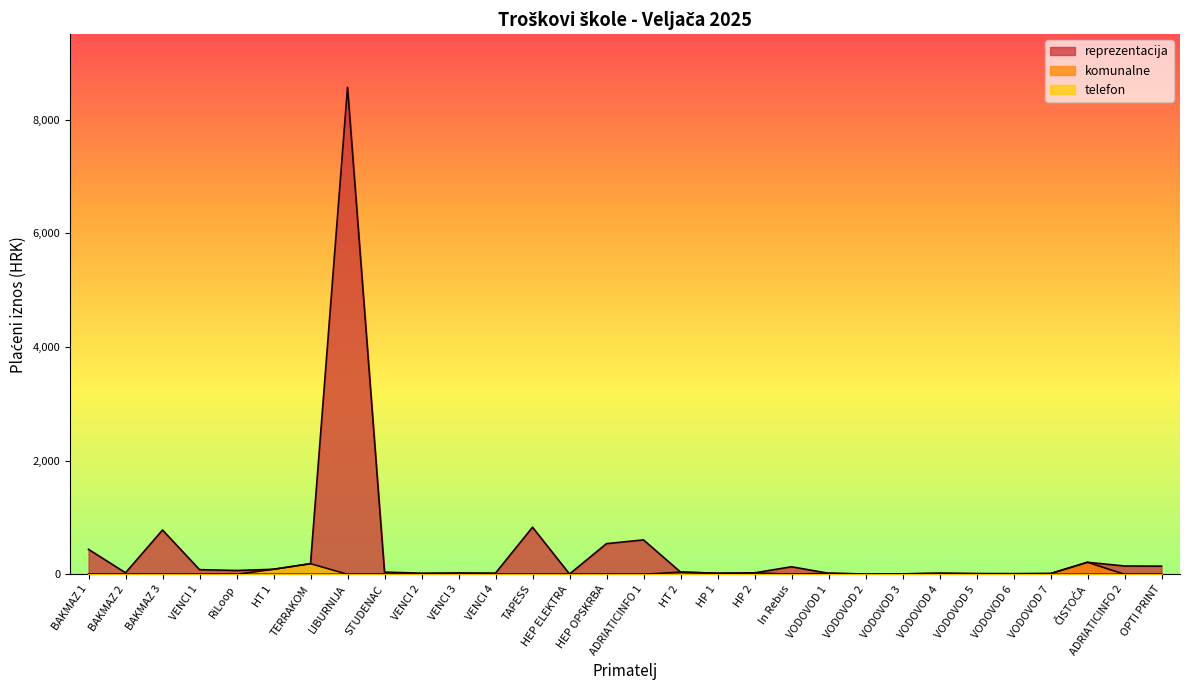

Which series has the widest spread of values?

reprezentacija